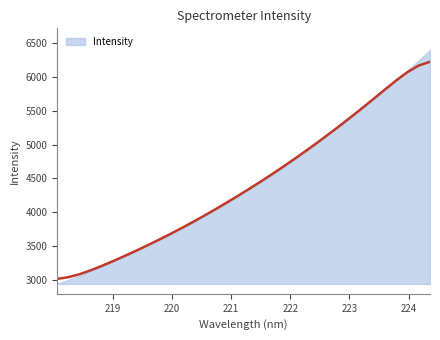

Reading left to right, extract all data points from this chart.

3015.1	3040.1	3085.3	3144.2	3211.0	3282.4	3356.7	3433.6	3512.8	3594.5	3679.0	3766.4	3856.7	3949.7	4045.5	4144.1	4245.2	4348.7	4454.6	4563.3	4675.0	4790.0	4908.2	5029.4	5153.5	5280.4	5410.2	5543.0	5678.4	5815.3	5949.7	6073.1	6170.9	6225.9